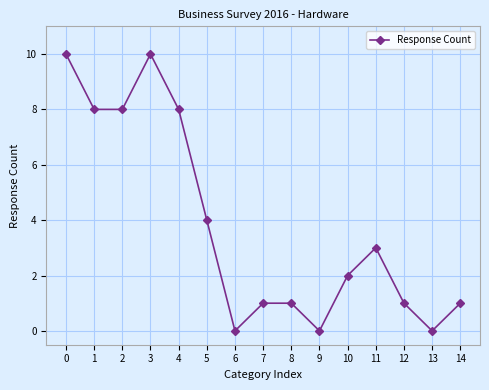

How many data points does each series have?

15